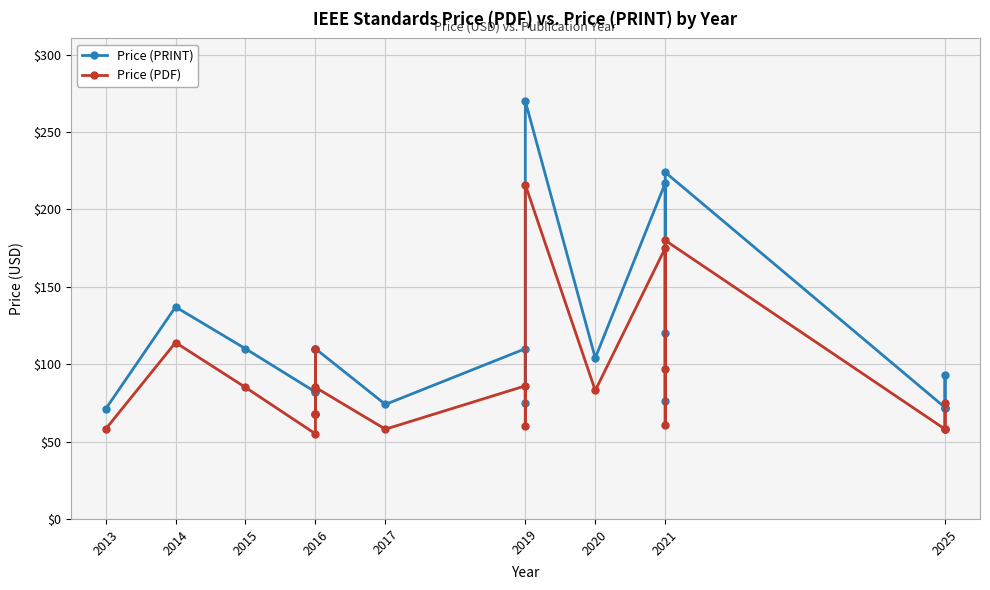

What is the difference between the second highest and minimum values in the Price (PRINT) series?

153